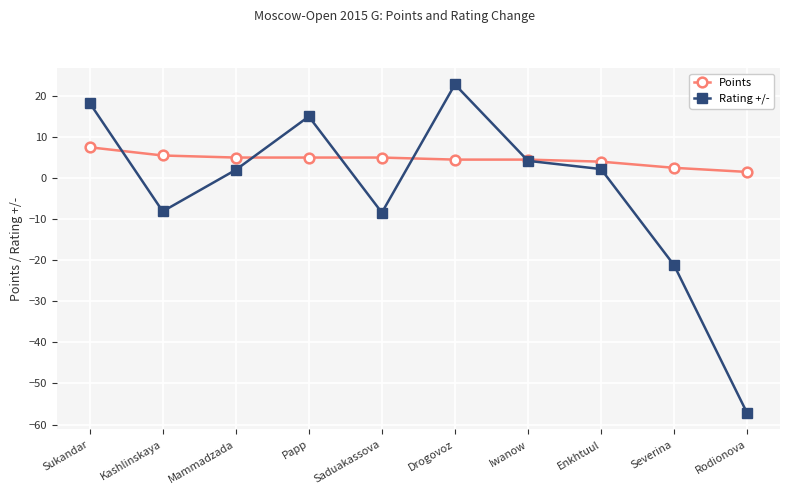

Does the chart have visible grid lines?

Yes